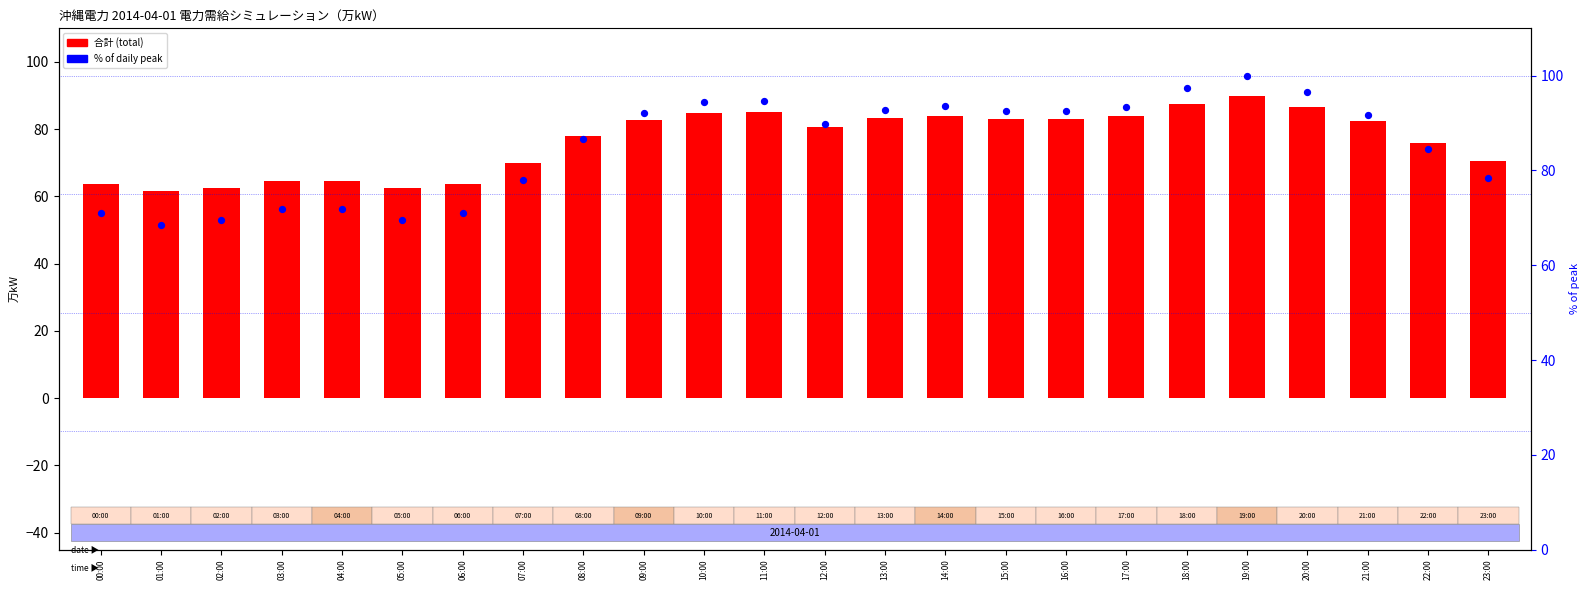

Which series reaches the maximum Y coordinate?

% of daily peak